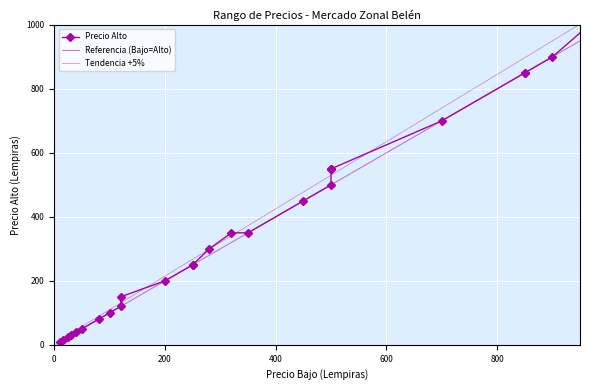

The value of Tendencia +5% at 21 is 471.3. True or false?

False